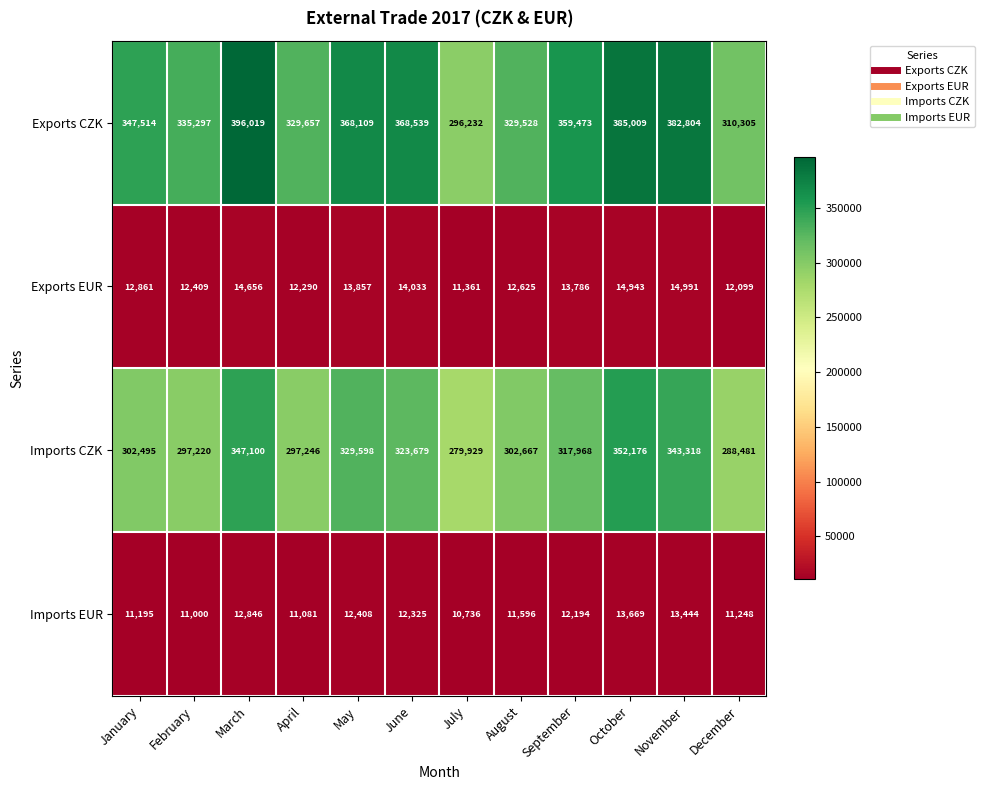

Which series changed the most between March and November?

Exports CZK